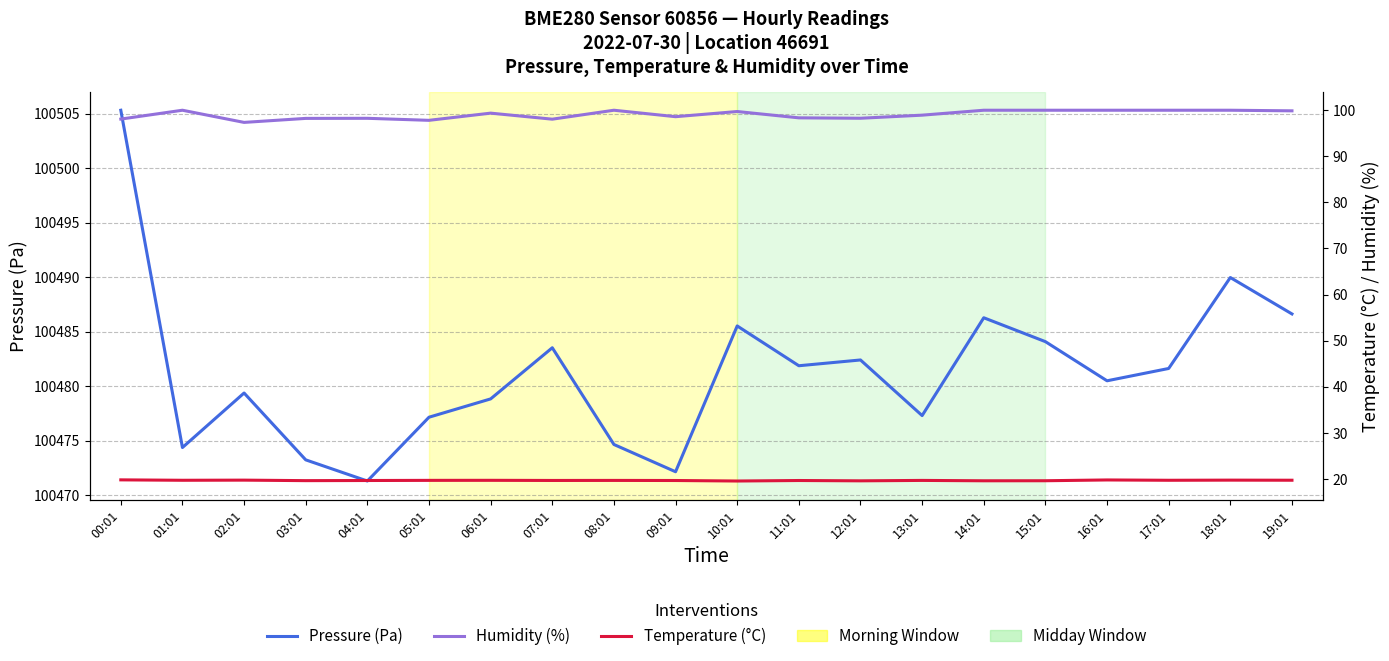

True or false: Humidity (%) and Pressure (Pa) intersect in this chart.

False